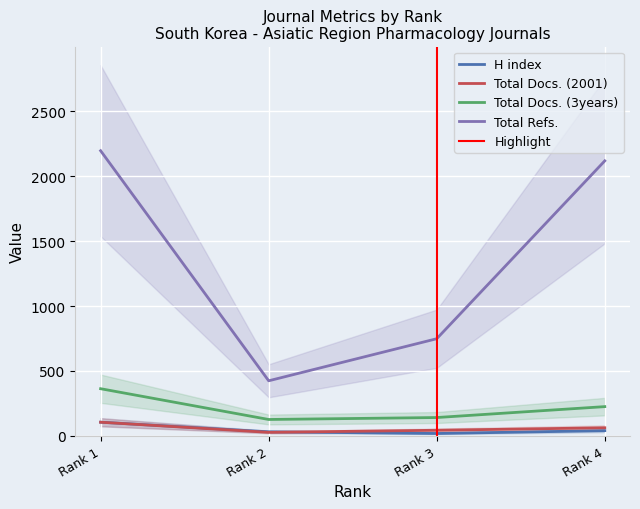

Reading left to right, list all the values displayed in this chart.

H index: Rank 1=105	Rank 2=31	Rank 3=18	Rank 4=40
Total Docs. (2001): Rank 1=105	Rank 2=27	Rank 3=43	Rank 4=62
Total Docs. (3years): Rank 1=363	Rank 2=126	Rank 3=141	Rank 4=225
Total Refs.: Rank 1=2196	Rank 2=424	Rank 3=748	Rank 4=2118